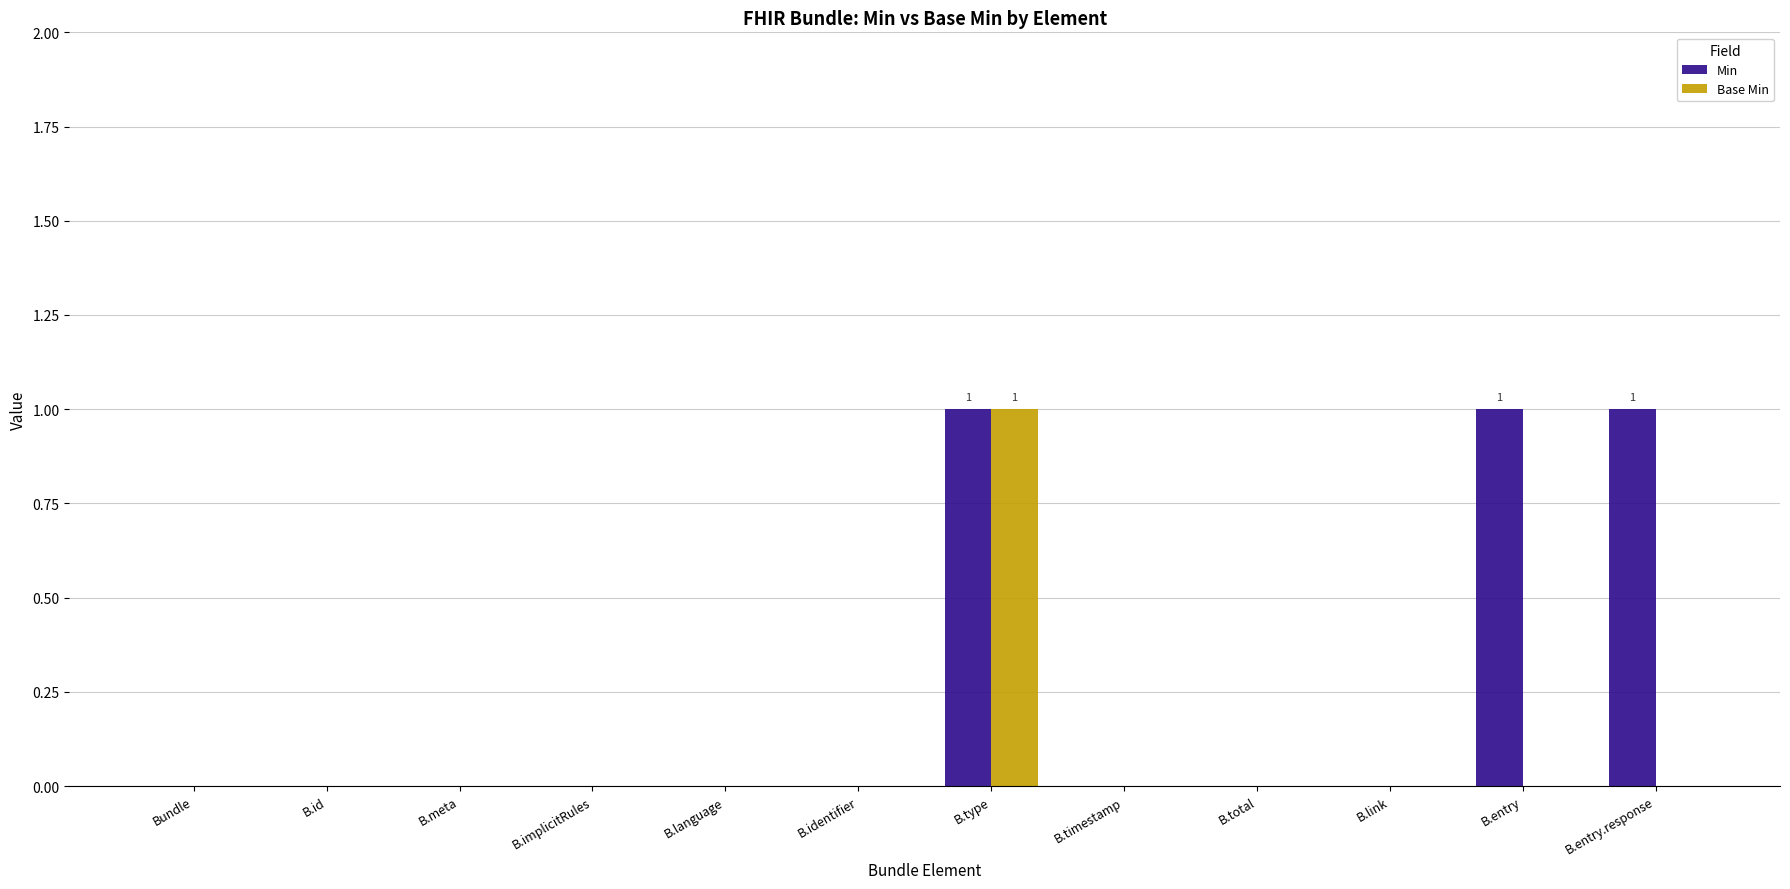

Which series has the largest total across all categories?

Min